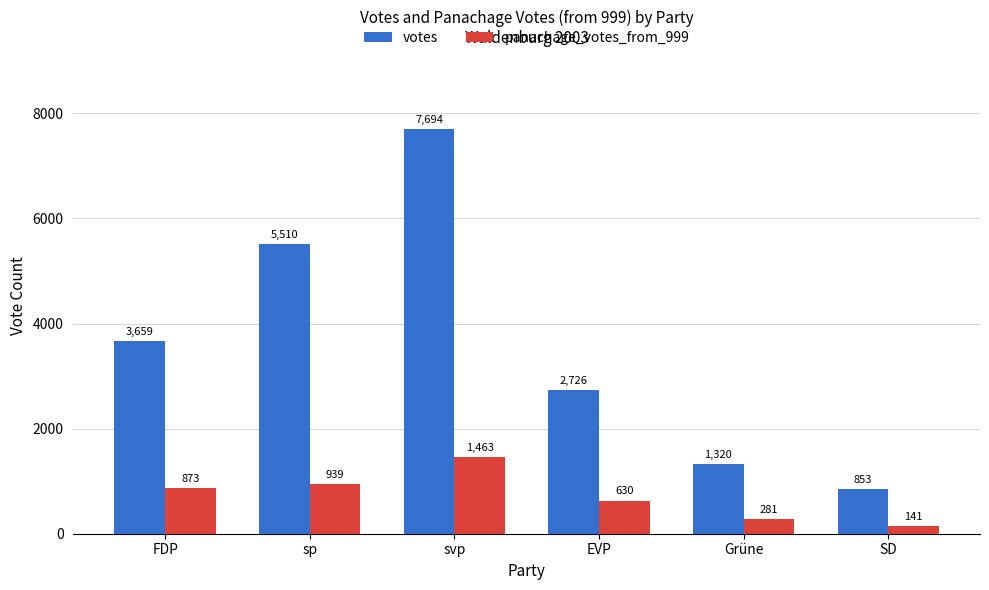

What is the maximum value for votes?

7694